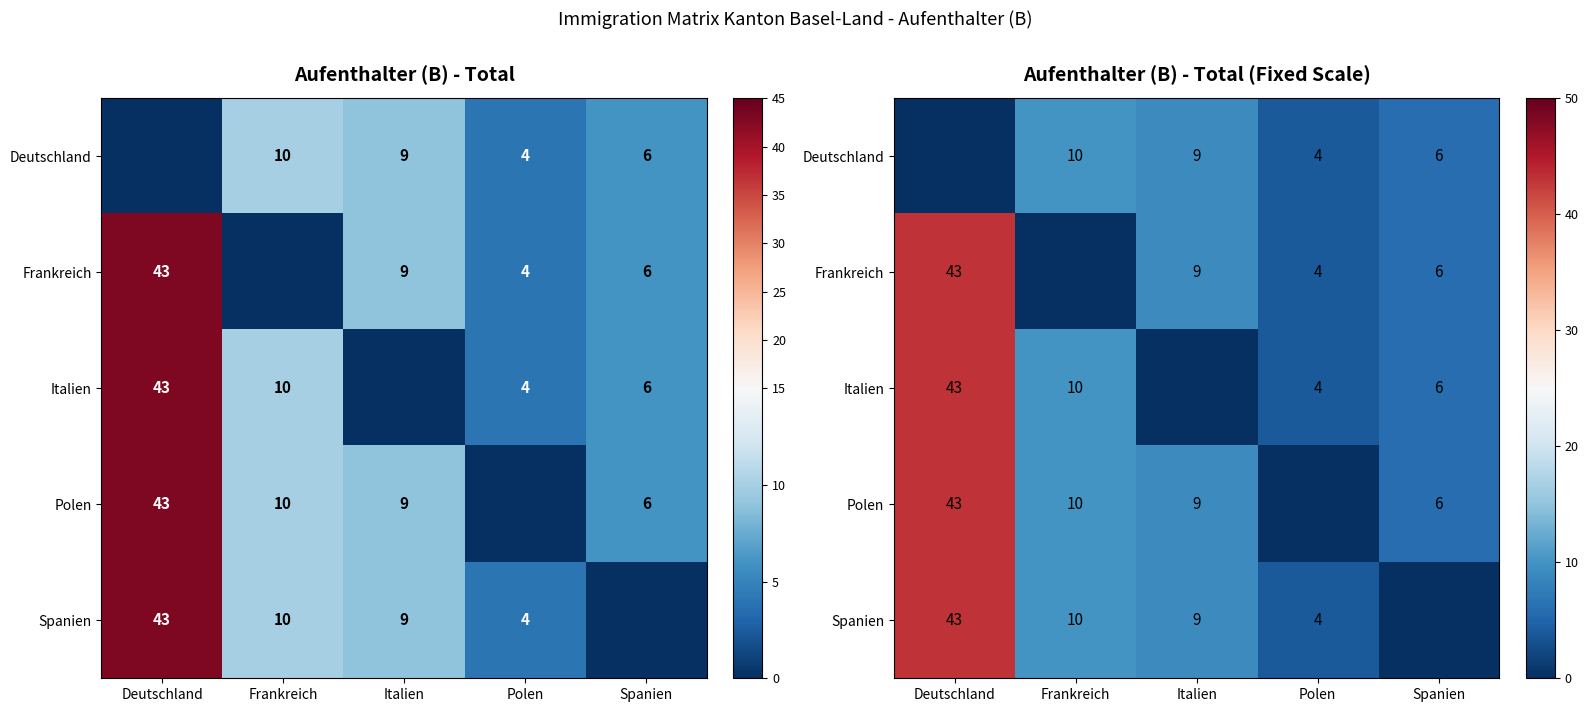

At which category is the sum across all series the highest?

Deutschland